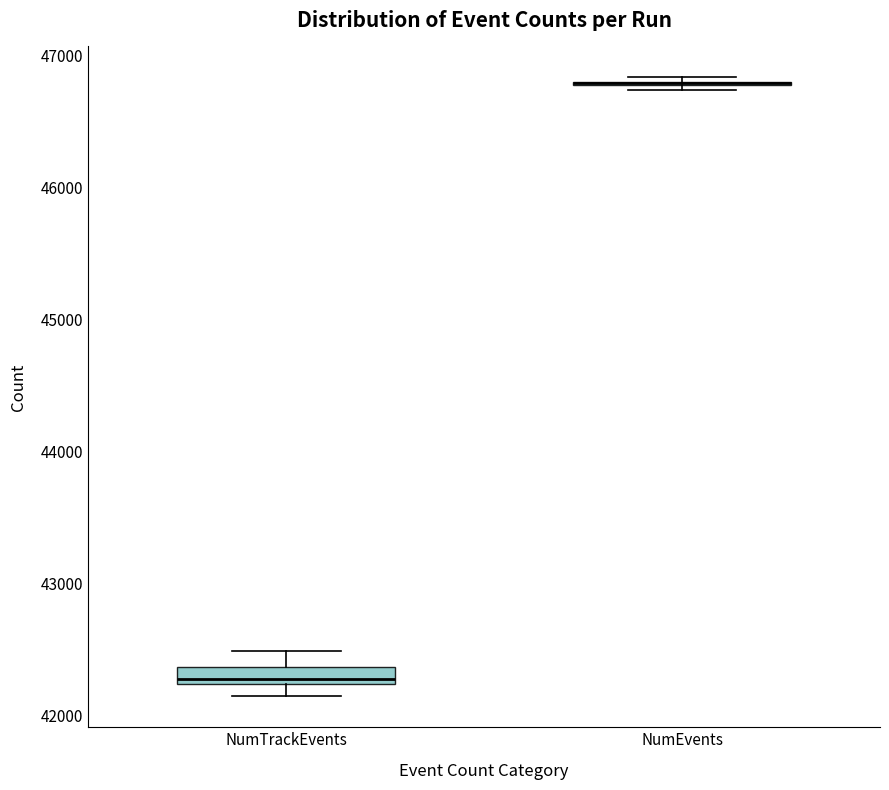

Where is the upper edge of the box for NumTrackEvents on the y-axis? The values are not printed on the chart, so give them approximately, as read against the axis.

42400